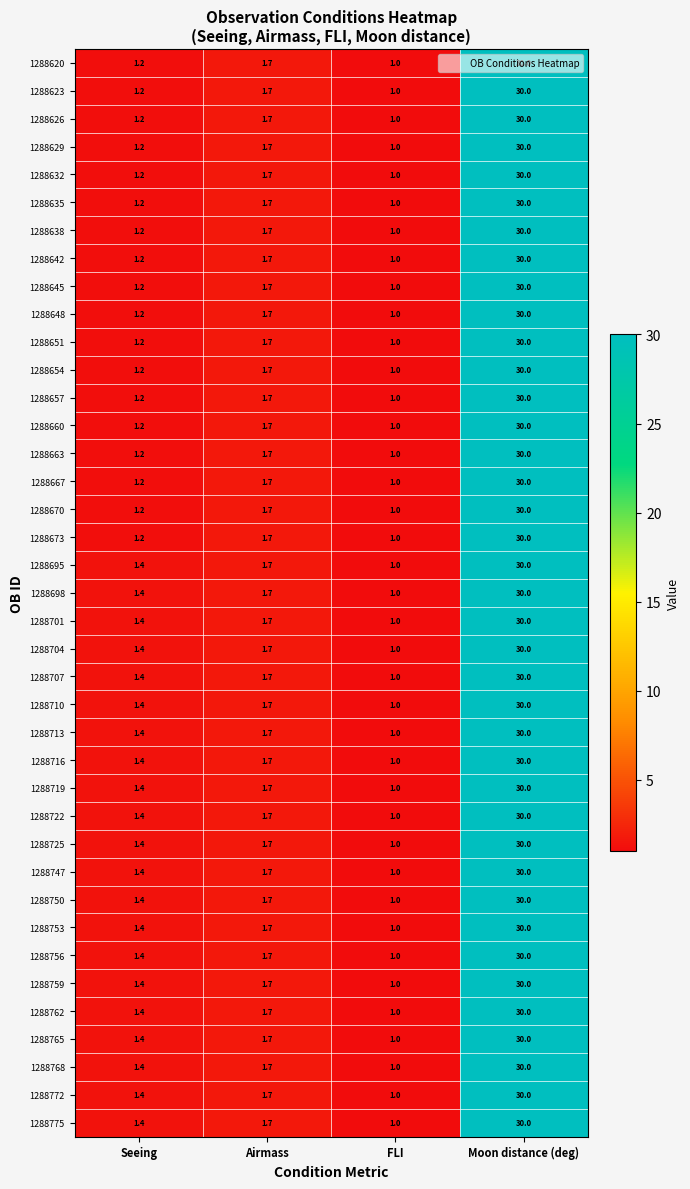

Is the value of 1288772 at Seeing greater than the value of 1288719 at Airmass?

No